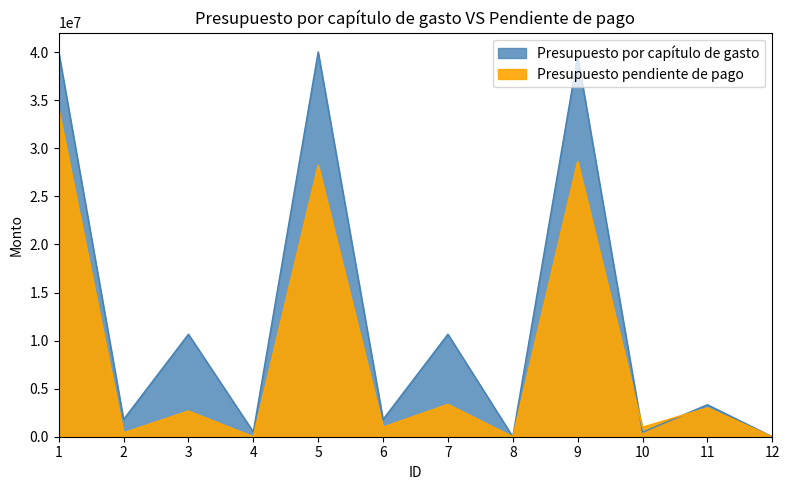

Where is the first local maximum for Presupuesto por capítulo de gasto?

3